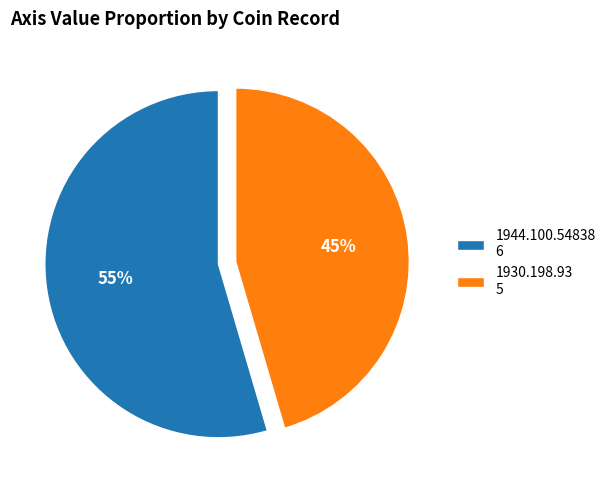

Which slice is the largest?

1944.100.54838